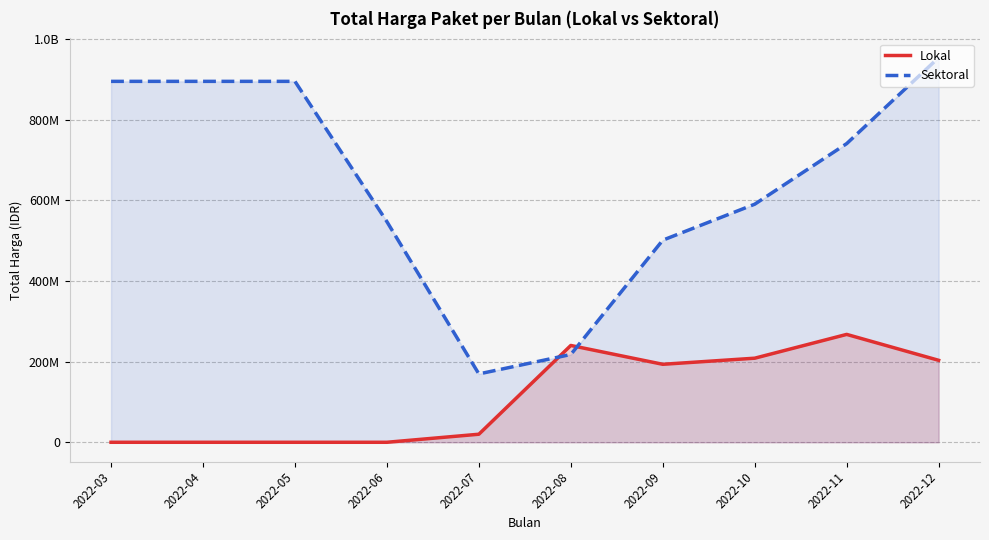

At 2022-11, list the series in order from largest to smallest.

Sektoral, Lokal